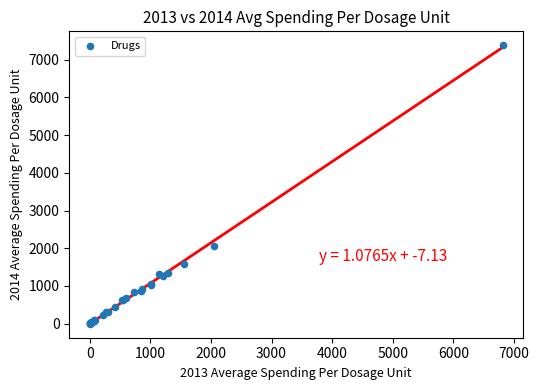

What Y value in the scatter plot is closest to 3694?

2067.6